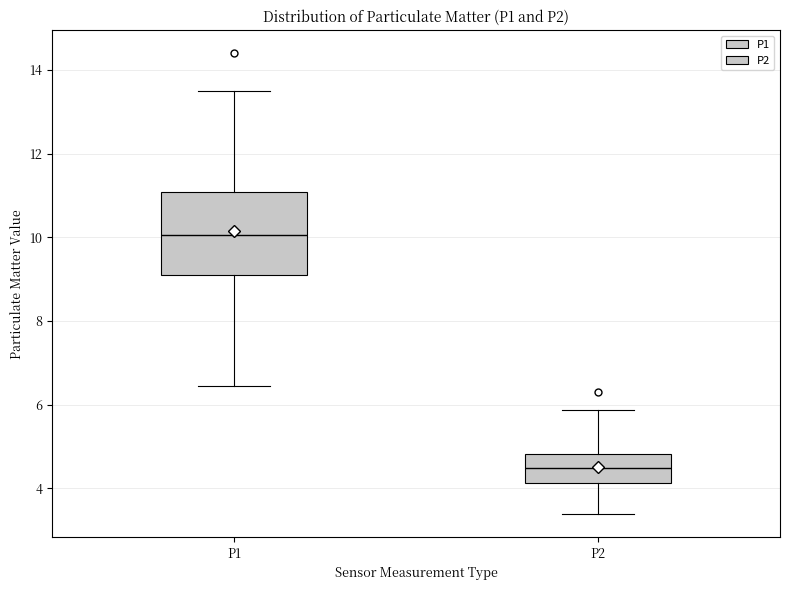

Where does the upper whisker of the box for P1 end on the y-axis? The values are not printed on the chart, so give them approximately, as read against the axis.

13.6